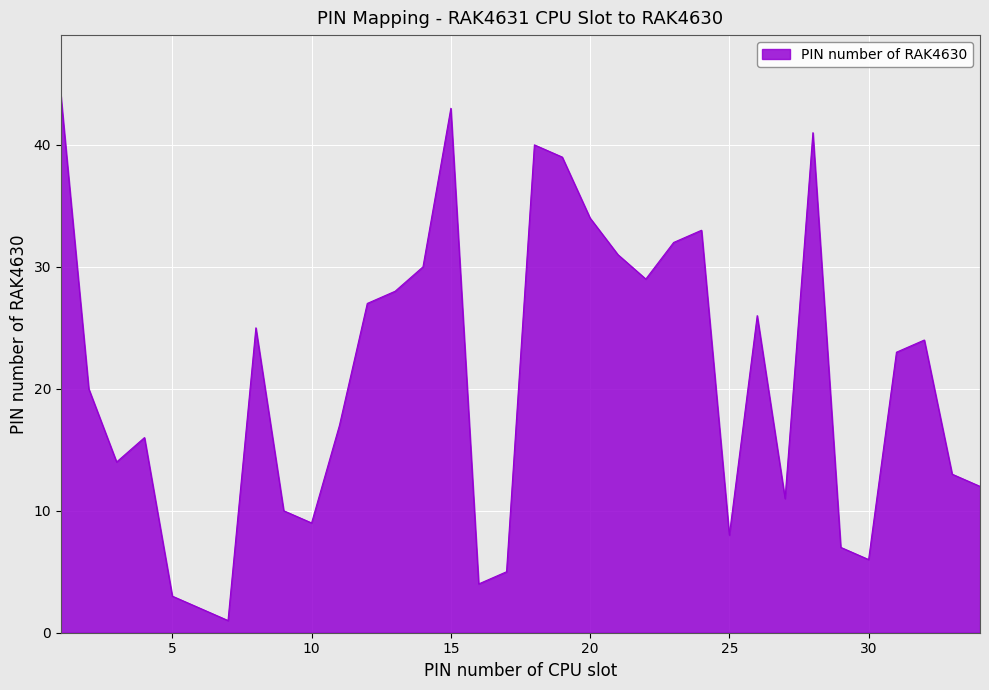

What is the difference between the maximum and minimum values?

43